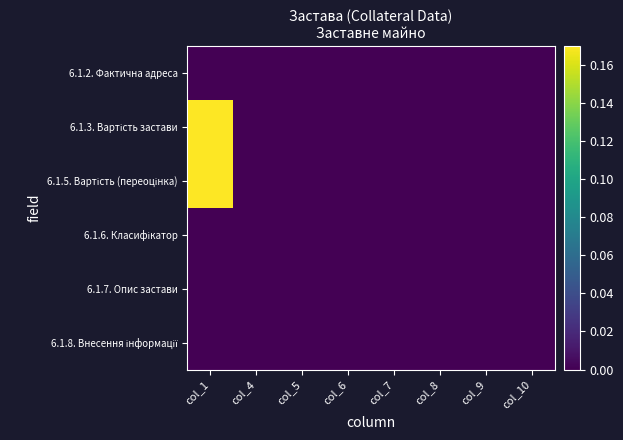

At which category does the chart reach its minimum across all series?

col_1